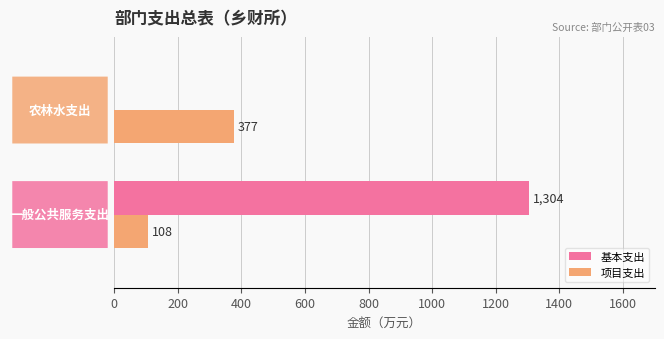

Which series has the largest total across all categories?

基本支出